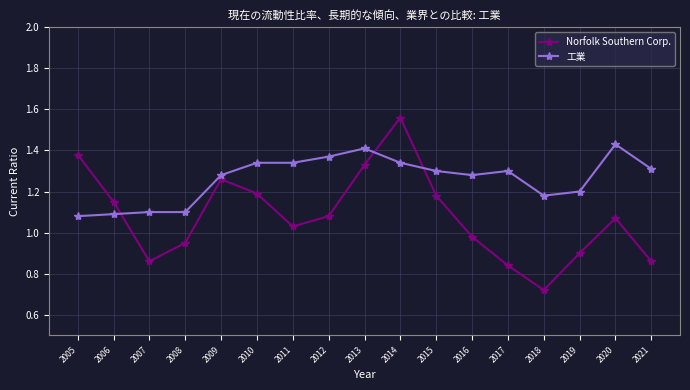

How many data points does each series have?

17